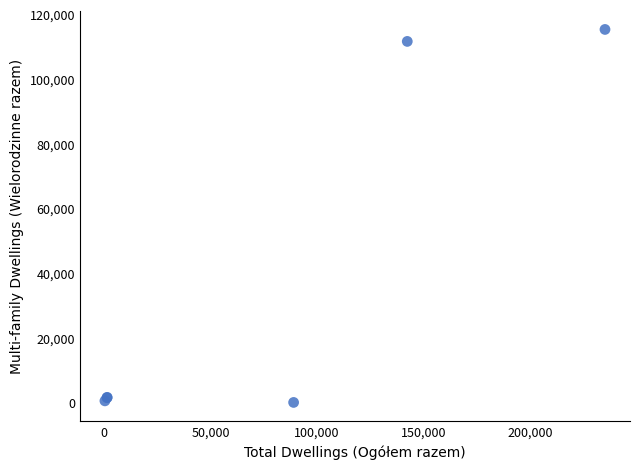

What Y value in the scatter plot is closest to 57686?

111636